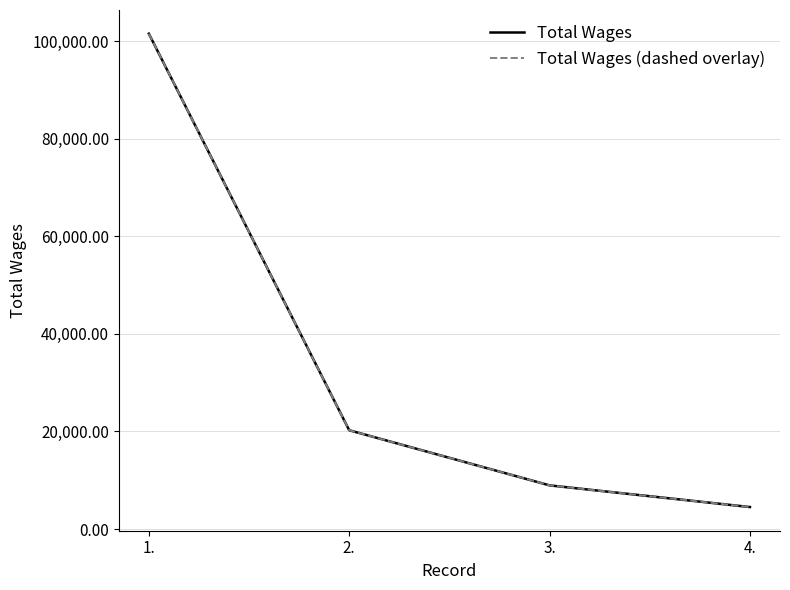

Which series has the largest range (max minus min)?

Total Wages